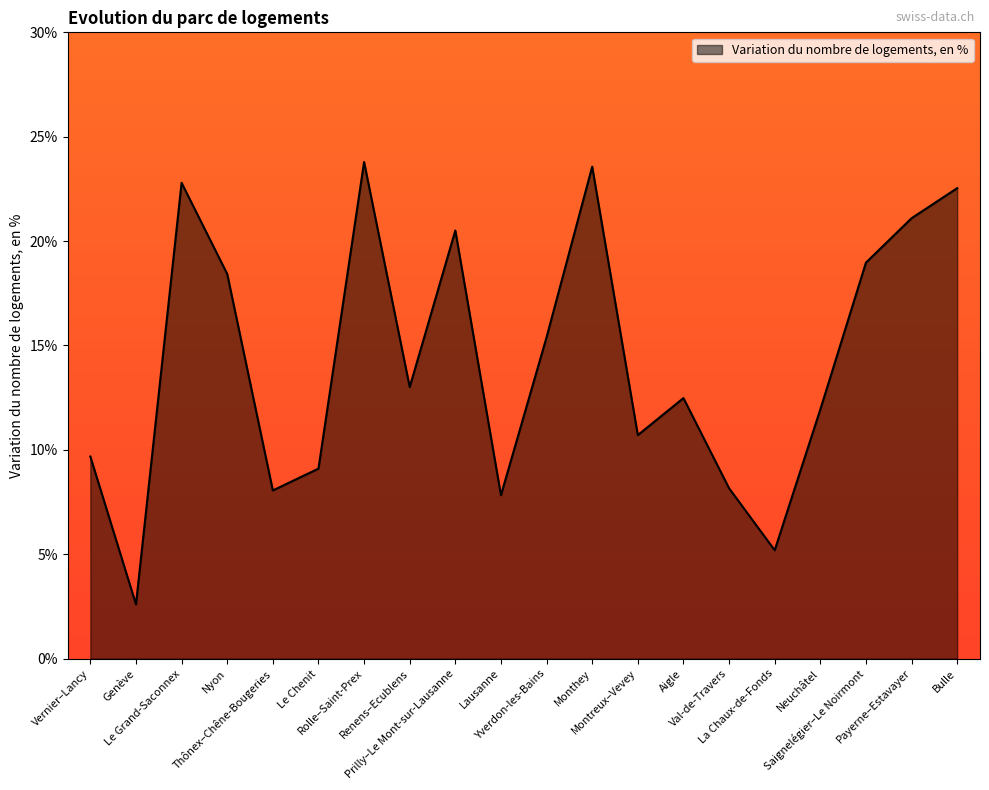

What is the minimum value shown in the chart?

2.6